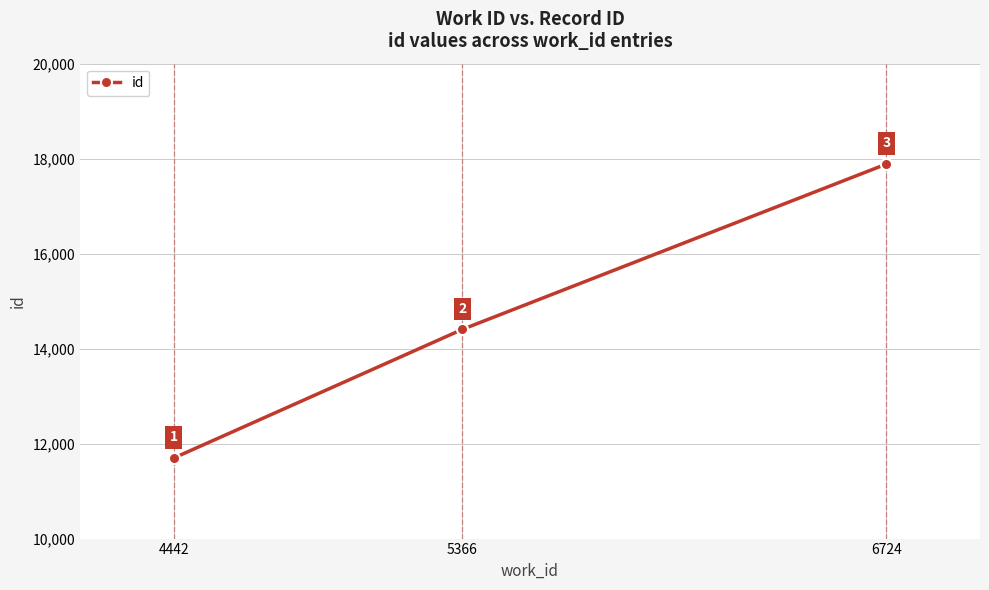

Count the number of categories in the chart.

3